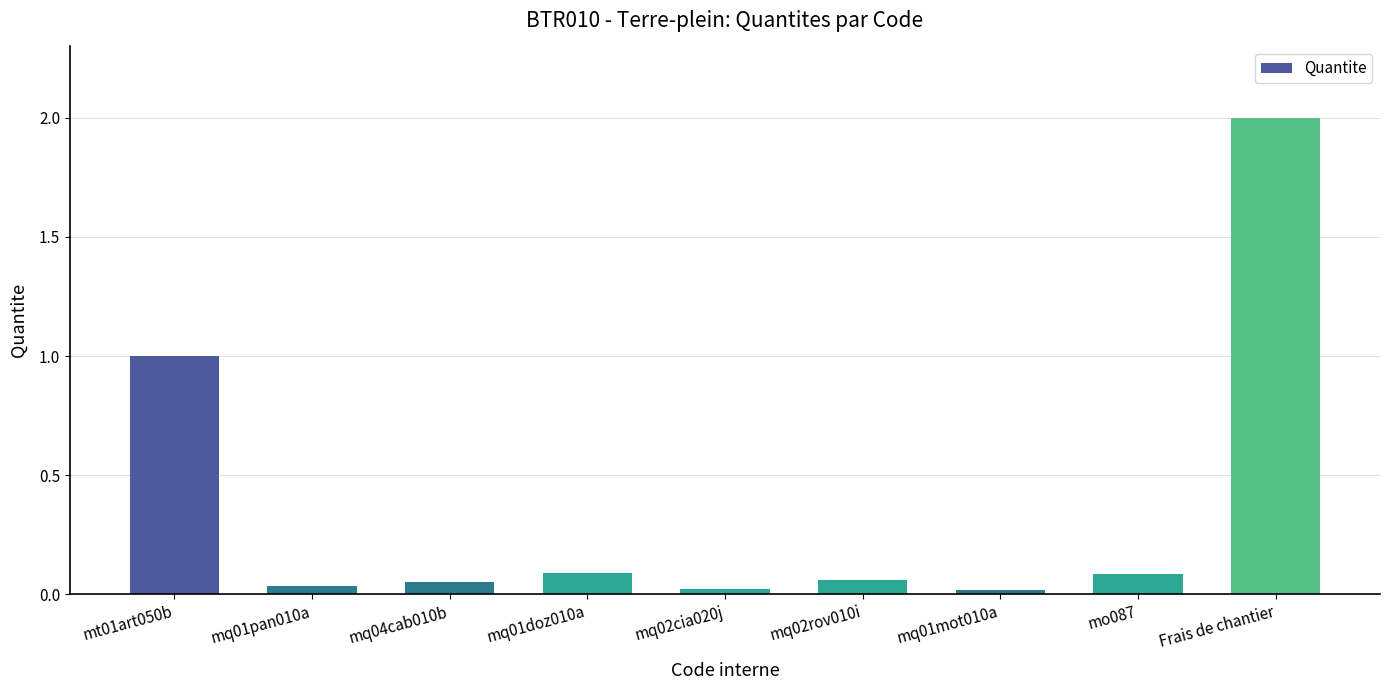

Which label corresponds to the largest value in the chart?

Frais de chantier